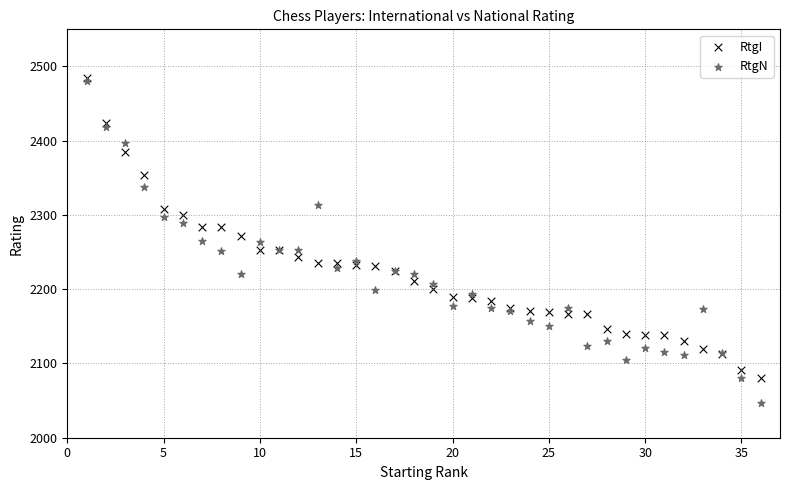

What are all the series names shown in the legend?

RtgI, RtgN